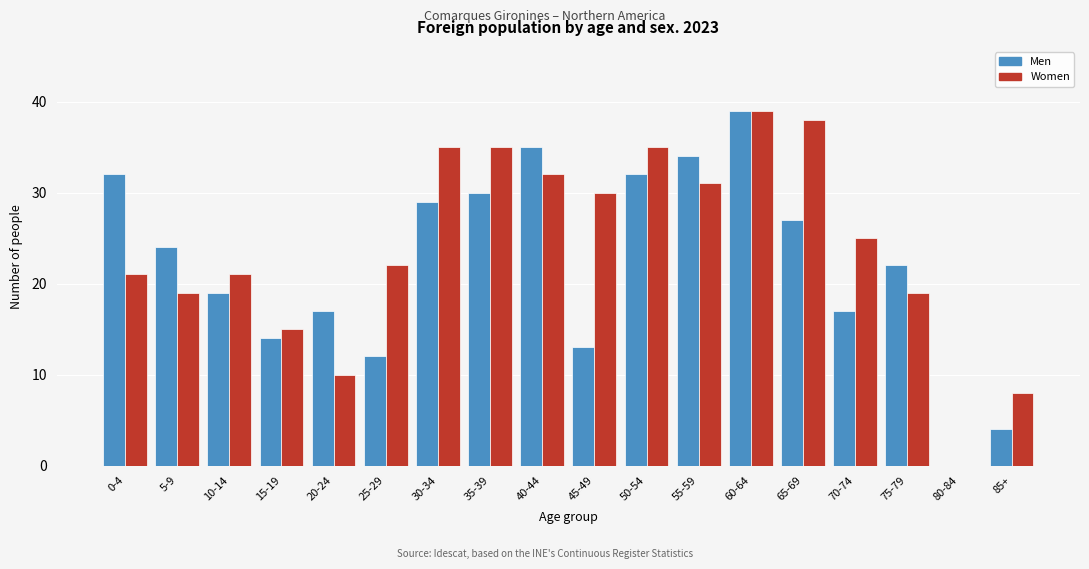

Which series changed the most between 60-64 and 70-74?

Men